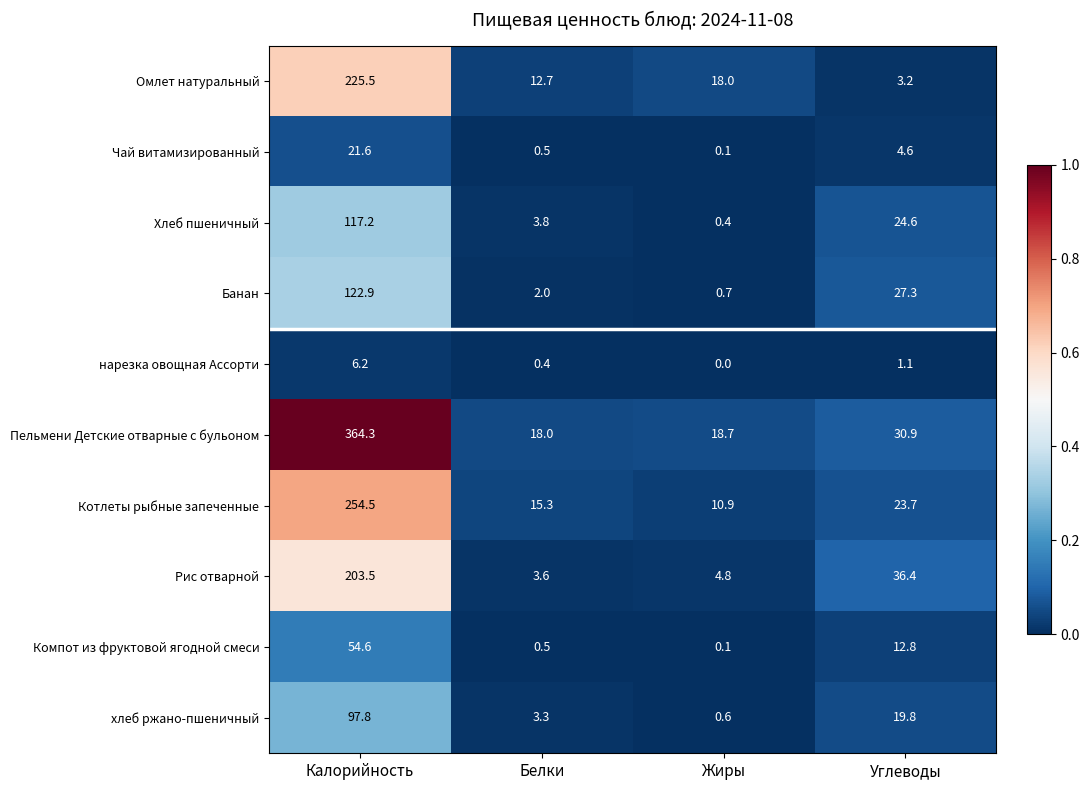

How many distinct data groups are displayed?

10